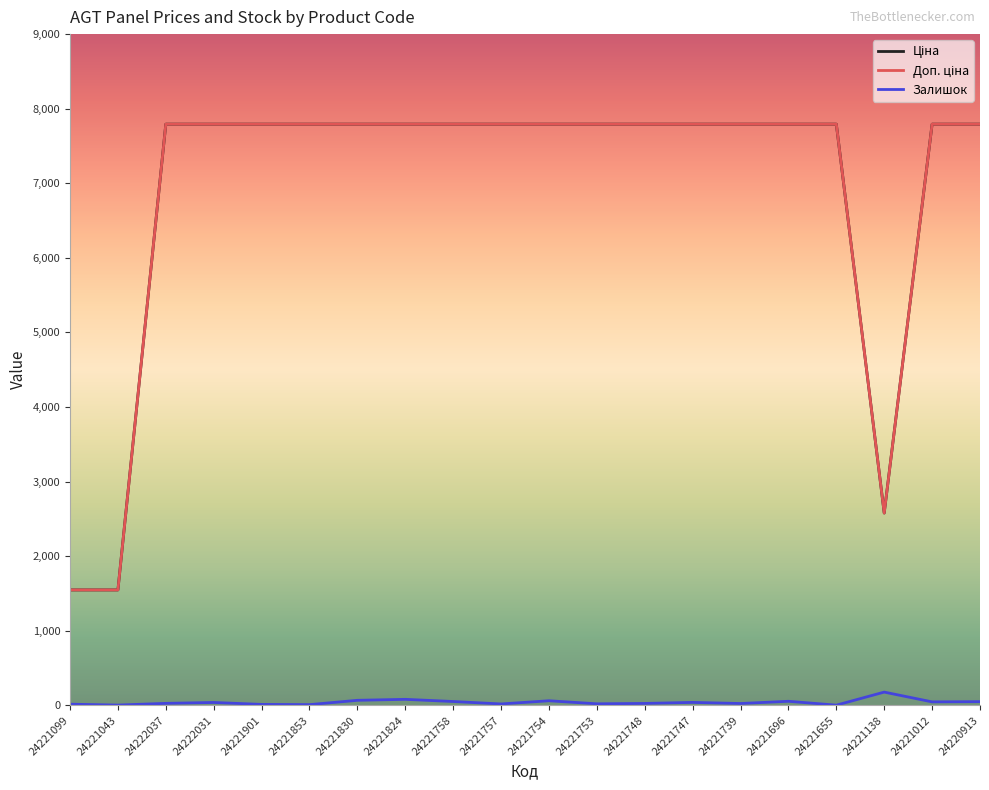

Where does the Залишок series first go above 39?

24221830